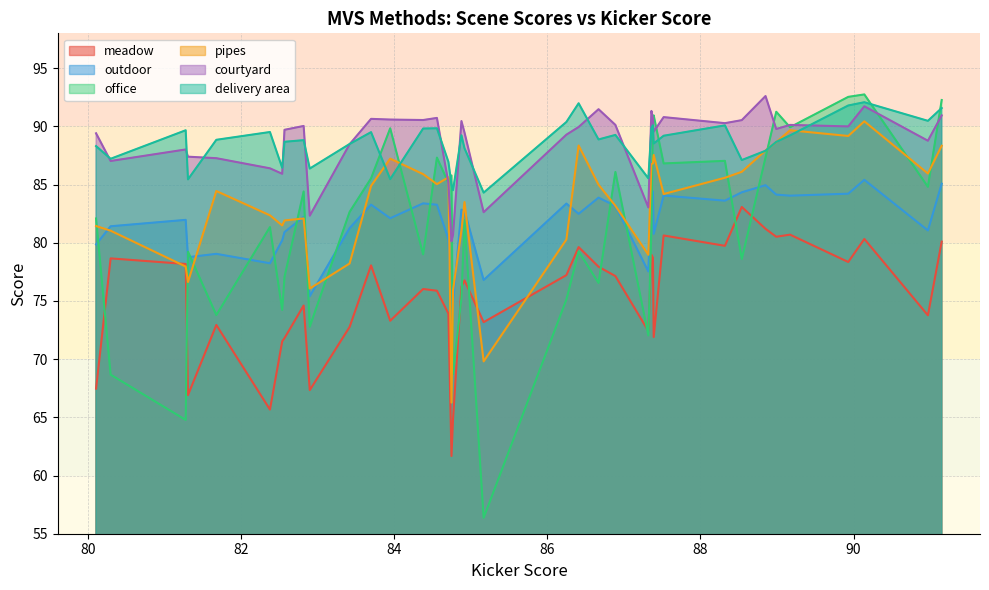

Which series changed the most between 9 and 15?

office